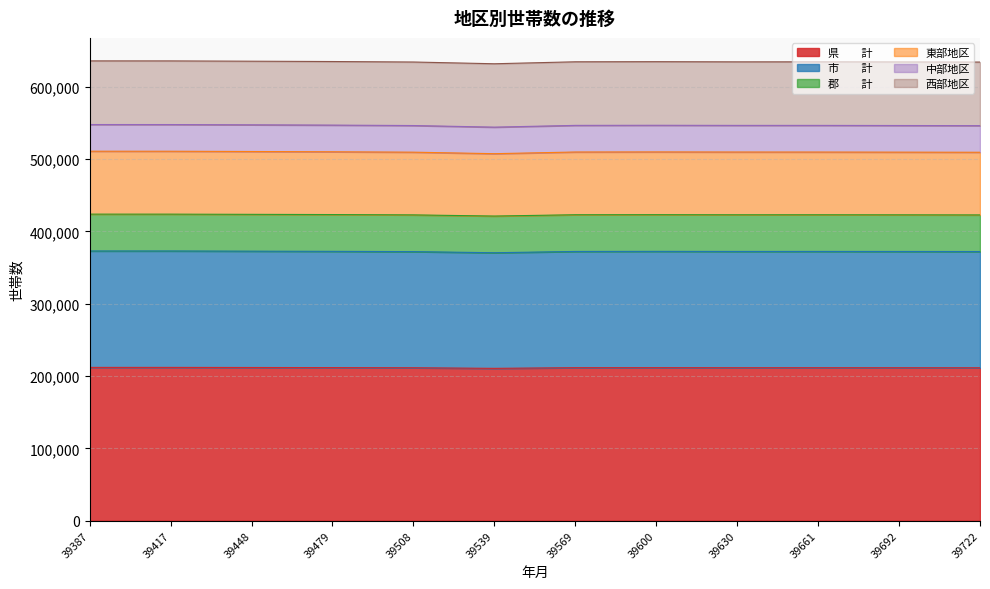

List the labels in order of 県　　計 value, largest first.

39387, 39417, 39448, 39479, 39600, 39569, 39661, 39630, 39692, 39508, 39722, 39539